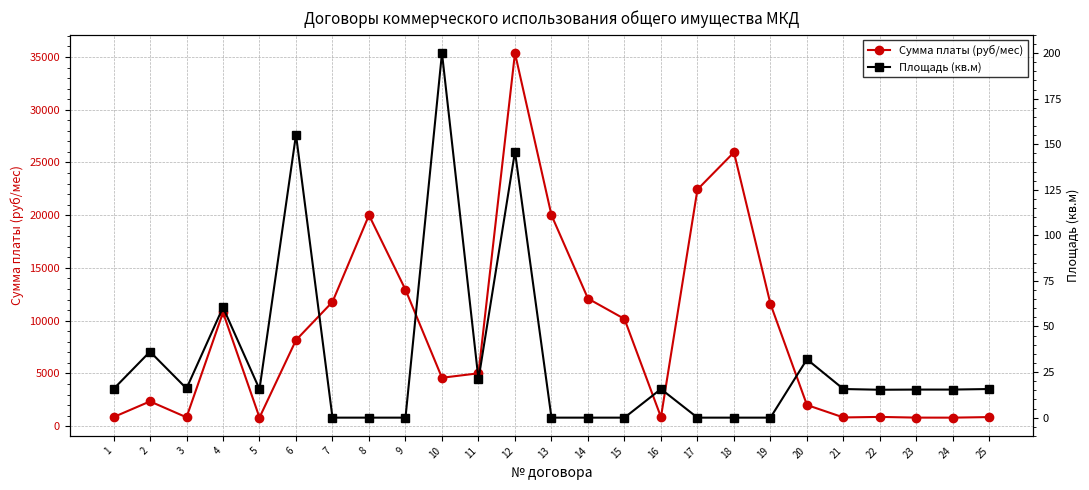

Which series has the largest total across all categories?

Сумма платы (руб/мес)